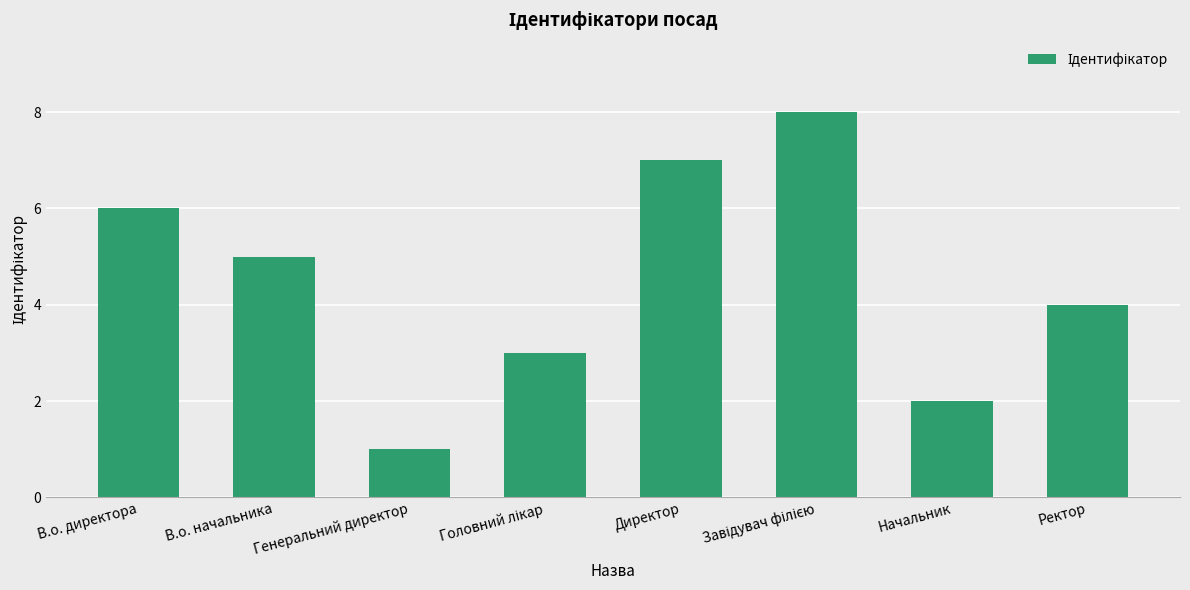

Are the bars grouped side by side (vs. stacked)?

No